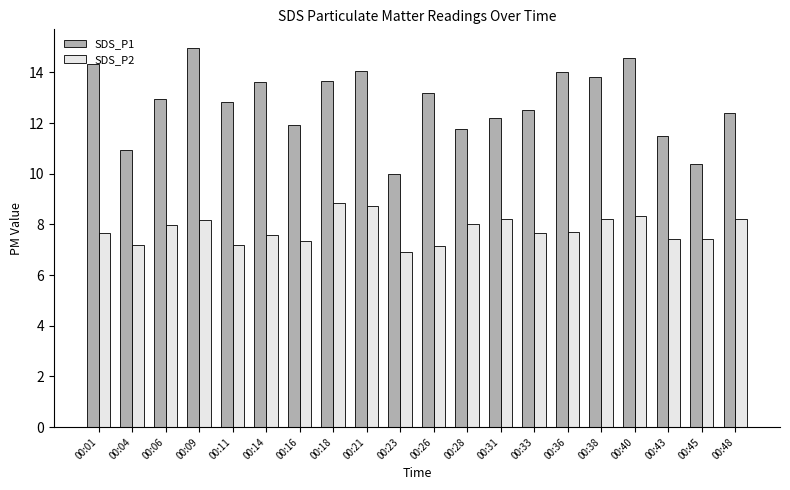

Which series has the largest total across all categories?

SDS_P1